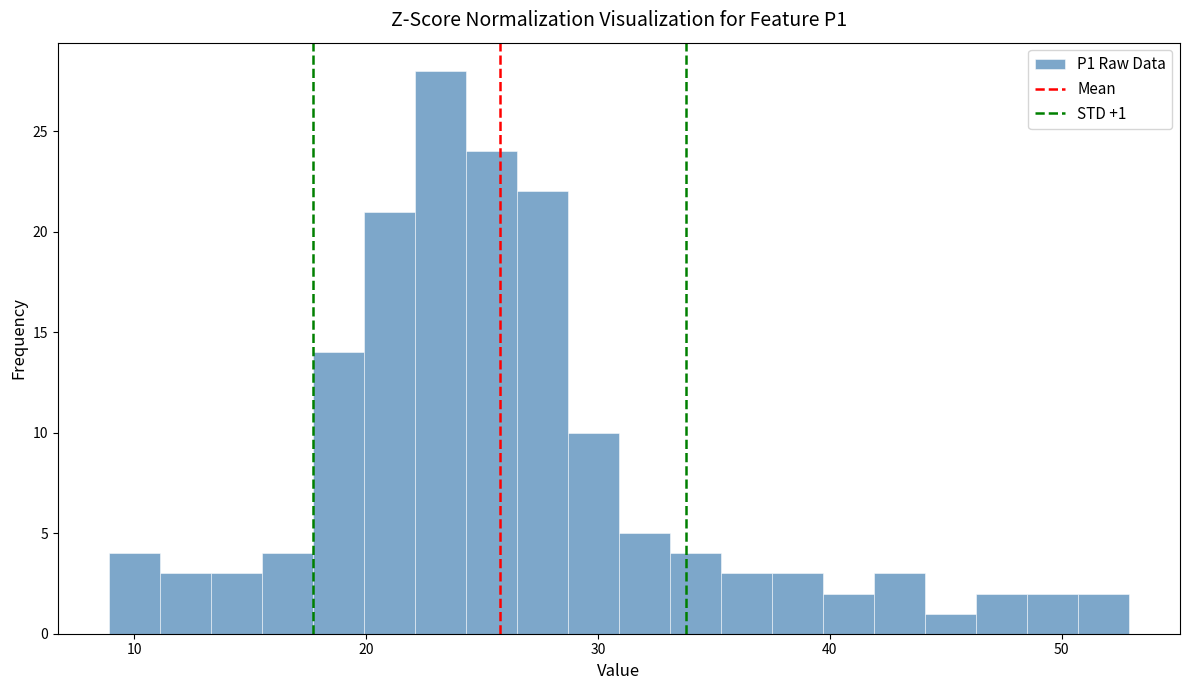

Read against the x-axis, roughly where is the centre of the tallest bar?

23